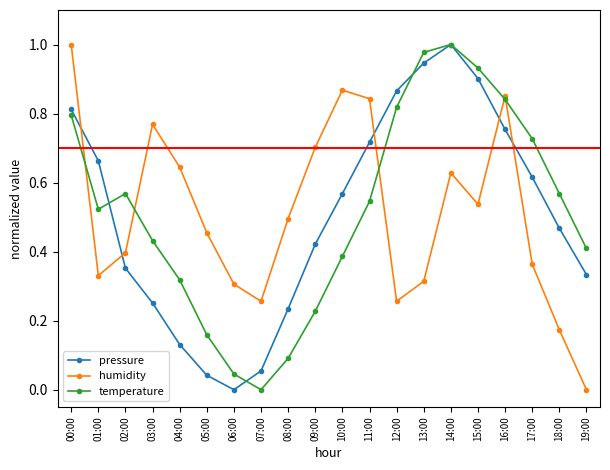

True or false: pressure and humidity cross at least once.

True